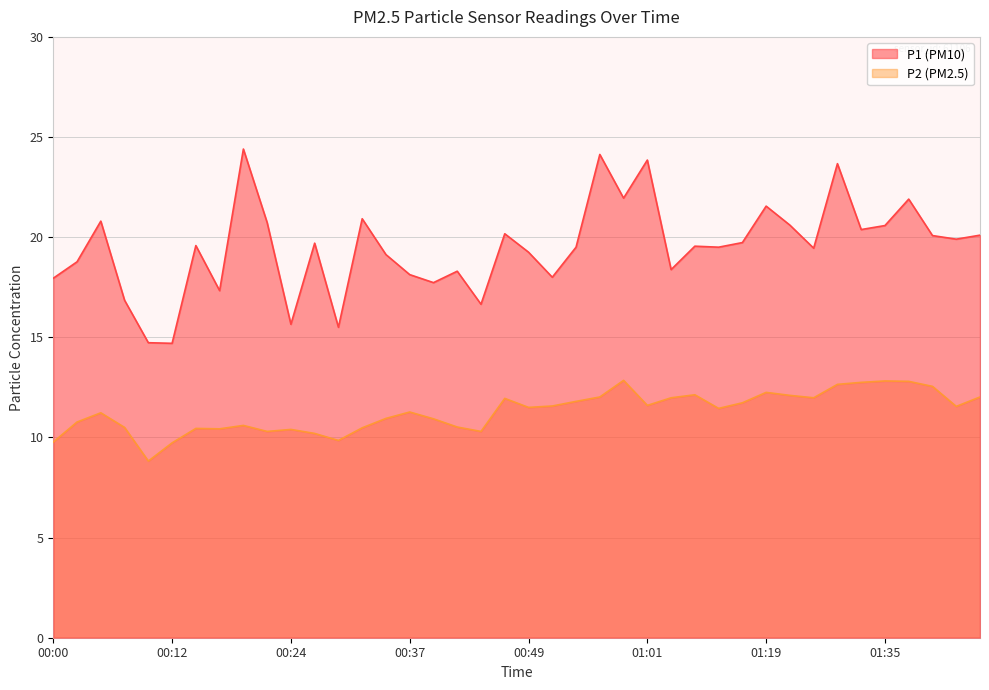

True or false: P1 and P2 intersect in this chart.

False